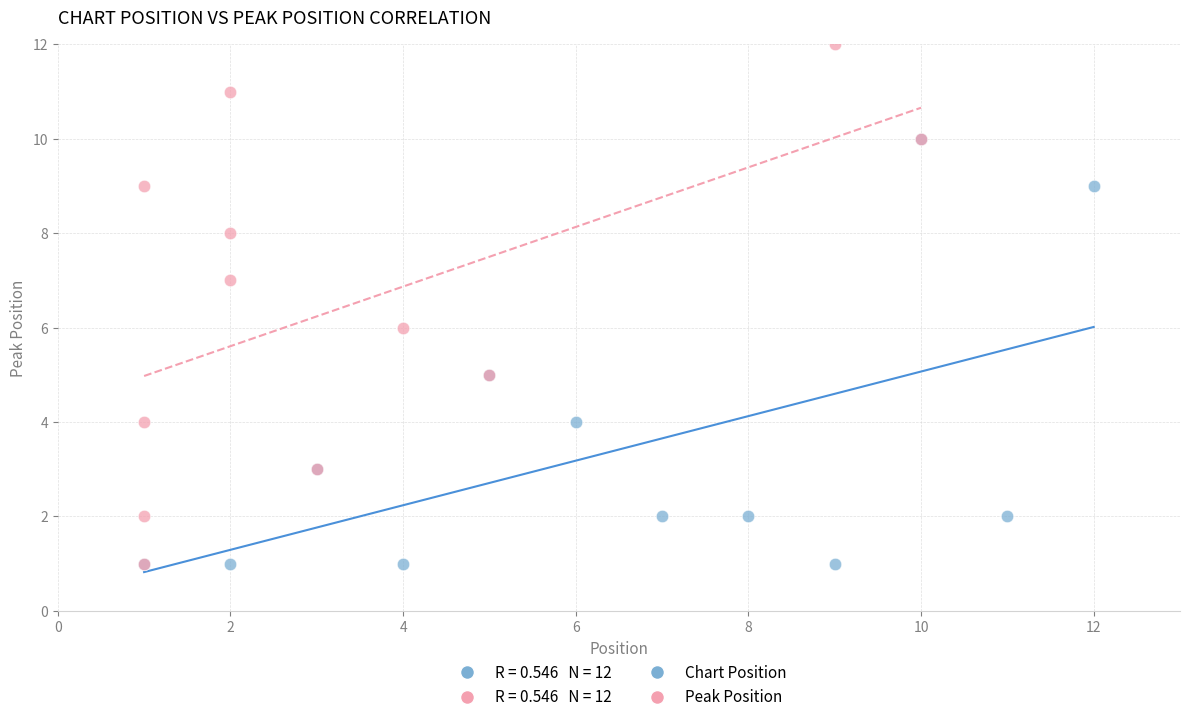

Which series contains the highest Y value?

Peak Position